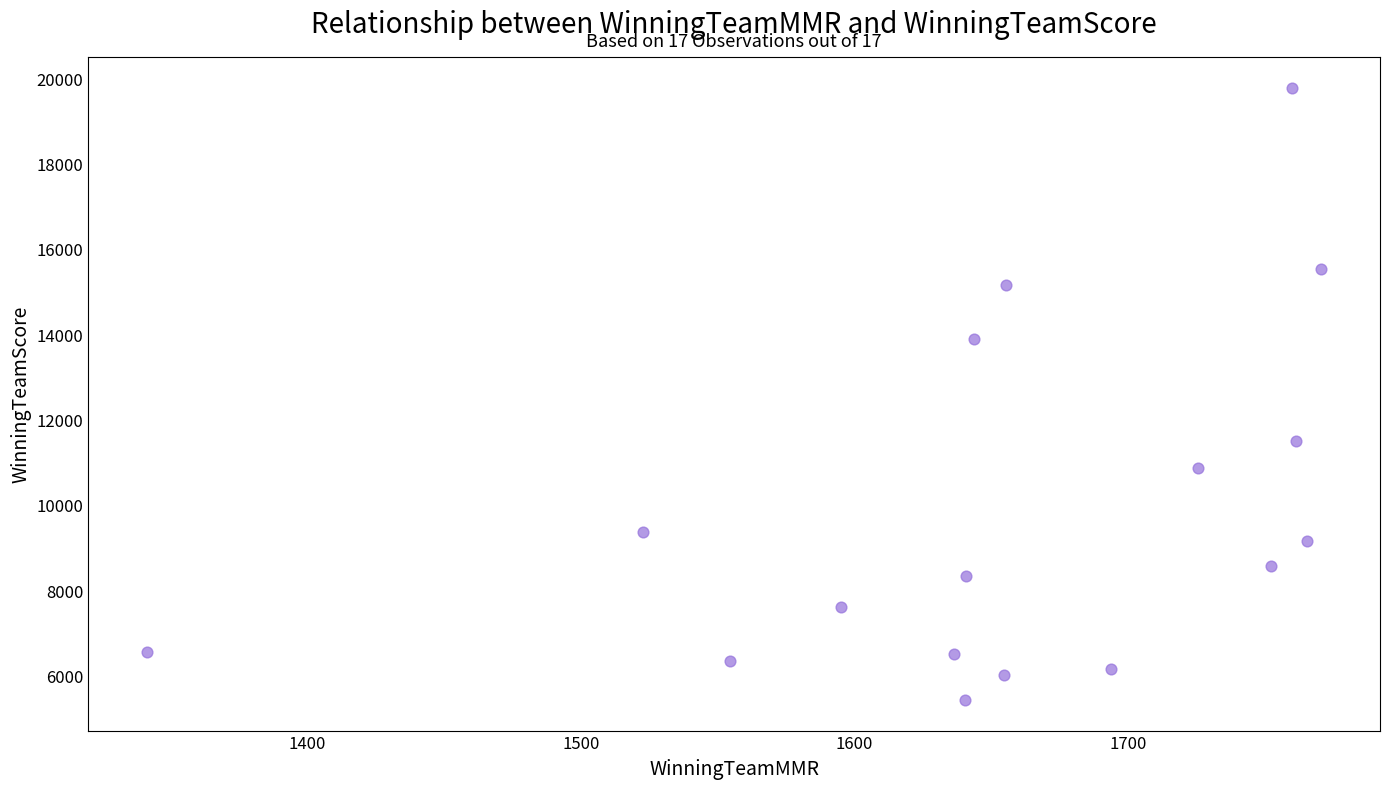

What is the range of Y values (max minus min)?

14350